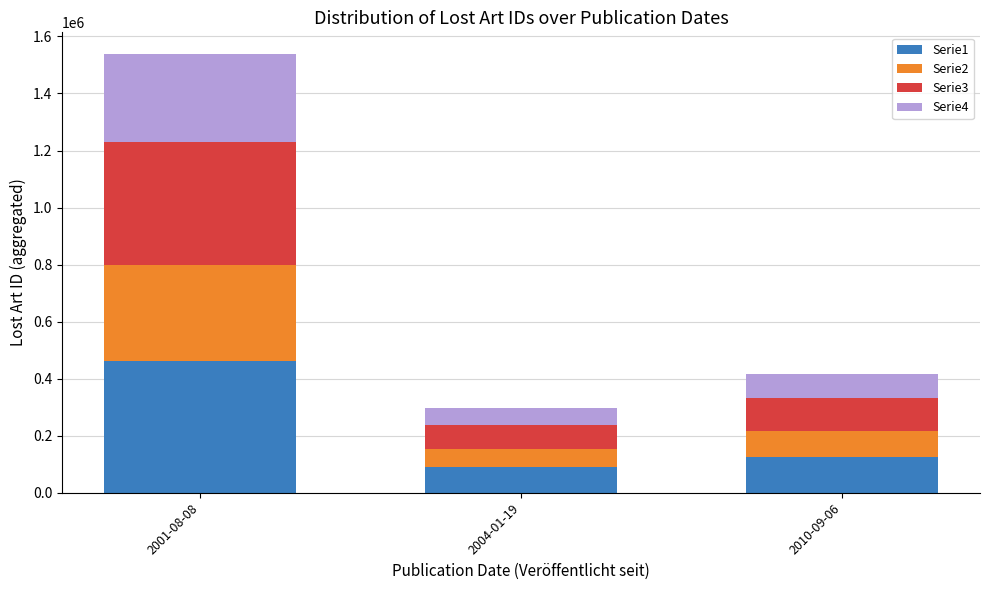

What is the total value across all series at 2010-09-06?

414732